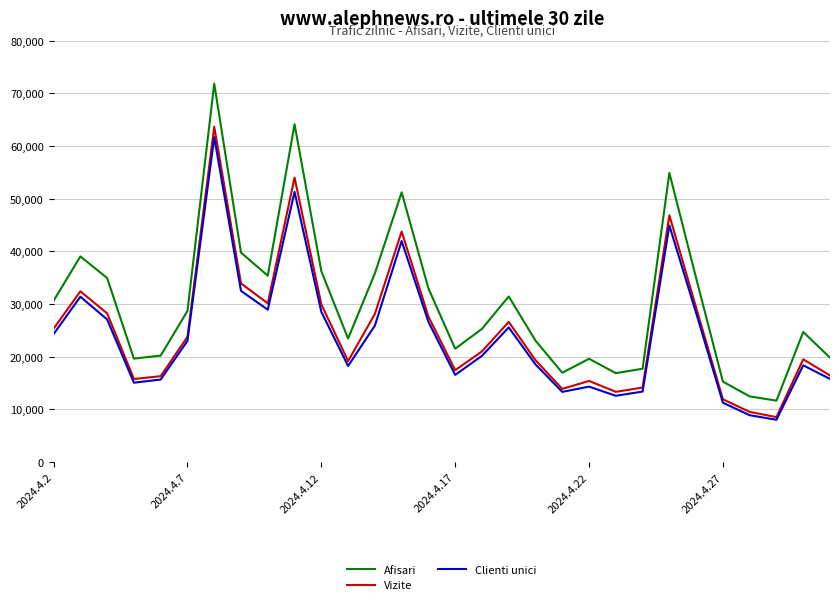

What is the highest value of the Afisari series?

71841